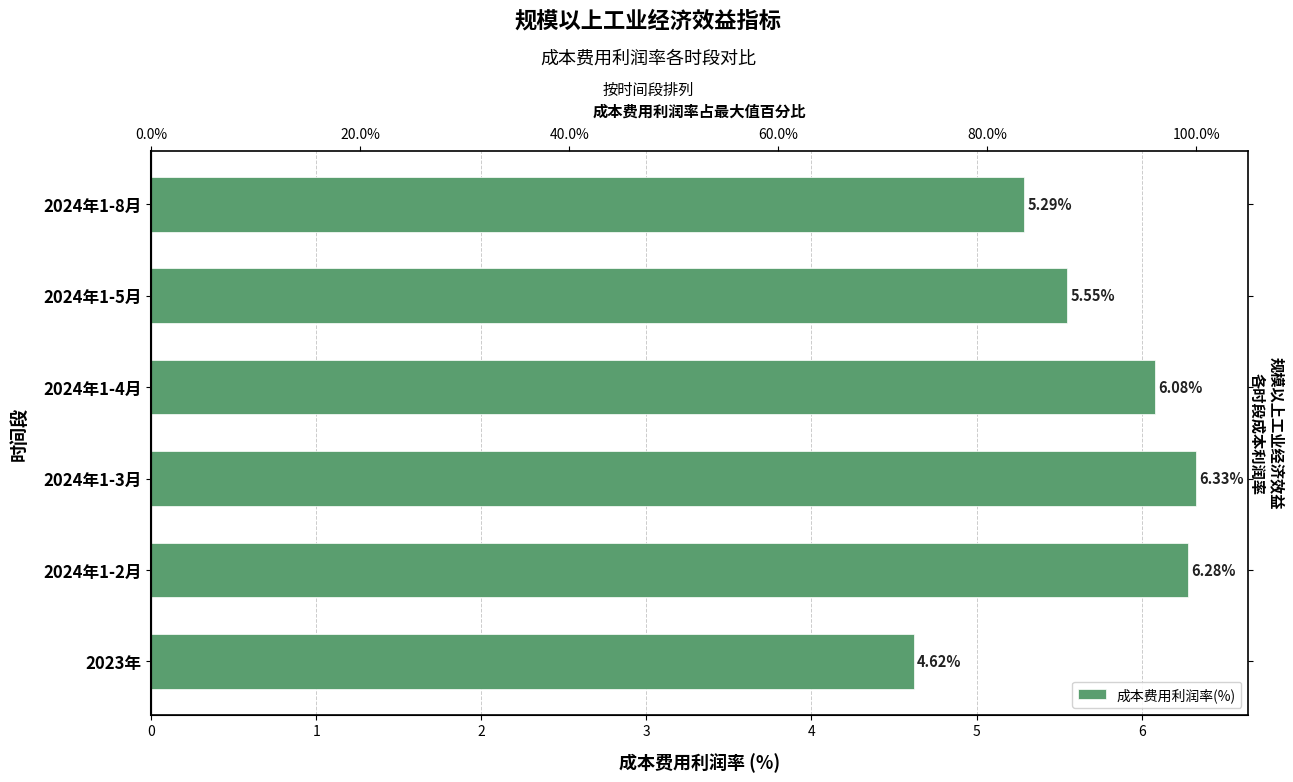

What is the change in value from 2023年 to 2024年1-2月?

+1.7